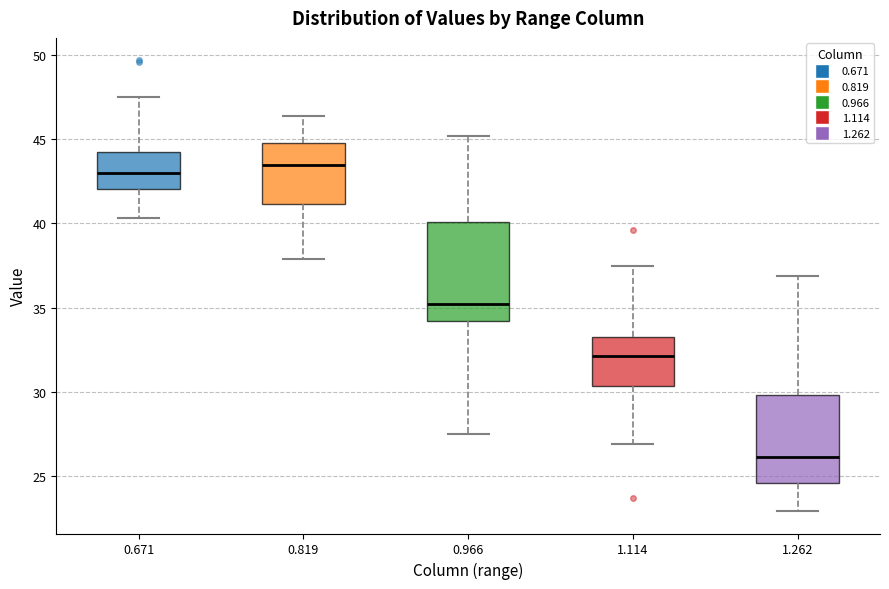

Which box is the tallest, from its lower edge to its upper edge?

0.966